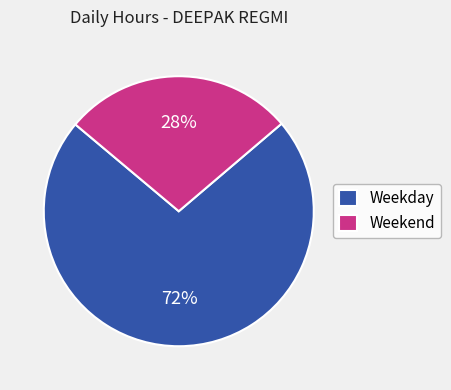

Which slice represents more than half of the pie?

Weekday